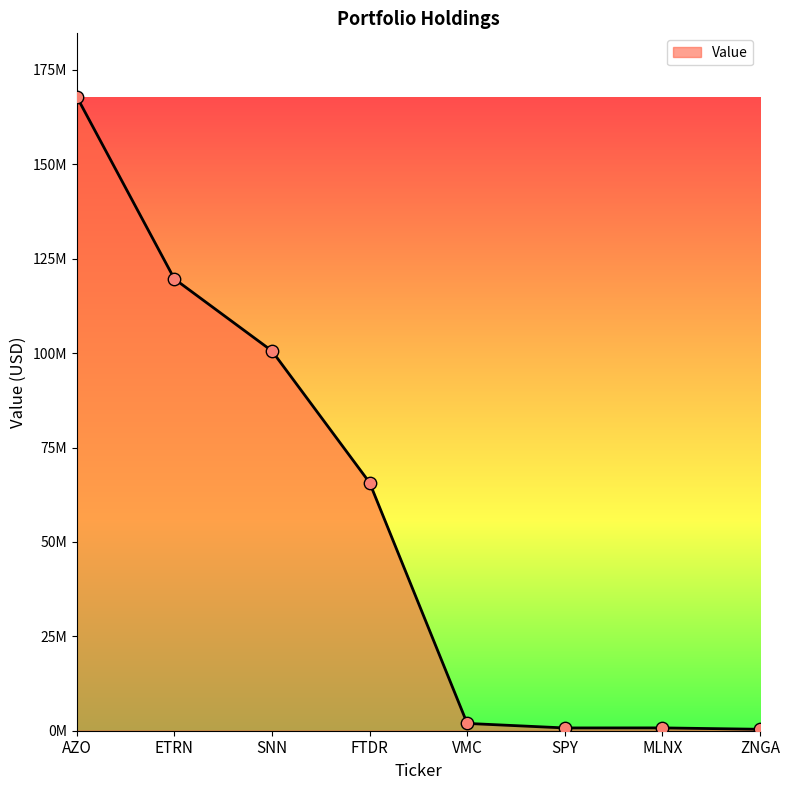

Which has a higher value, VMC or MLNX?

VMC